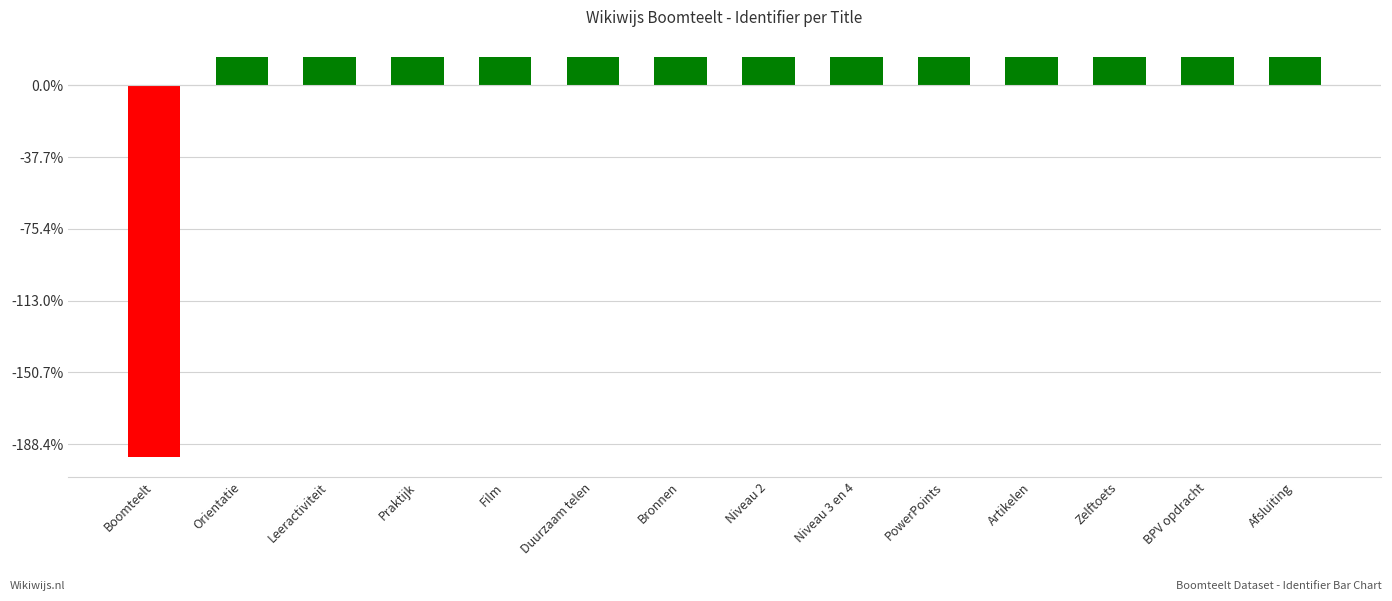

What is the value of the 11th bar from the left?

199029.4